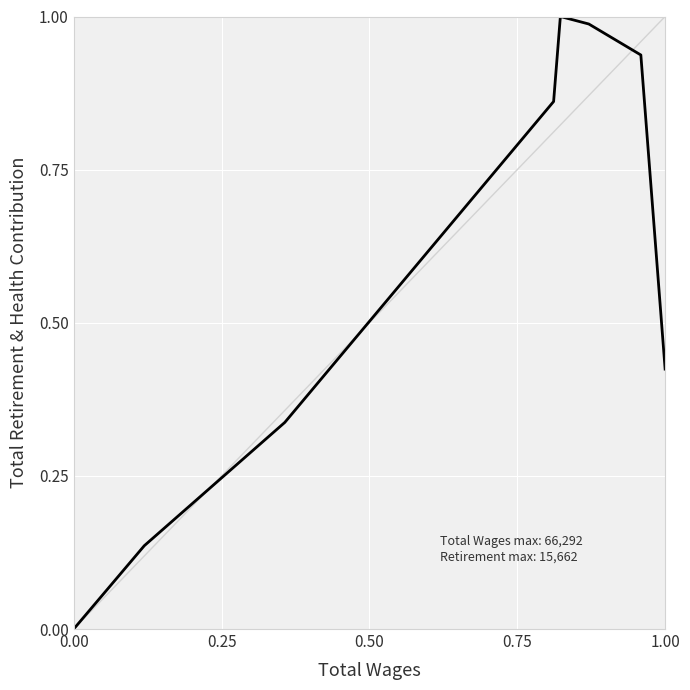

True or false: the data has more than 0 interior local peaks.

True